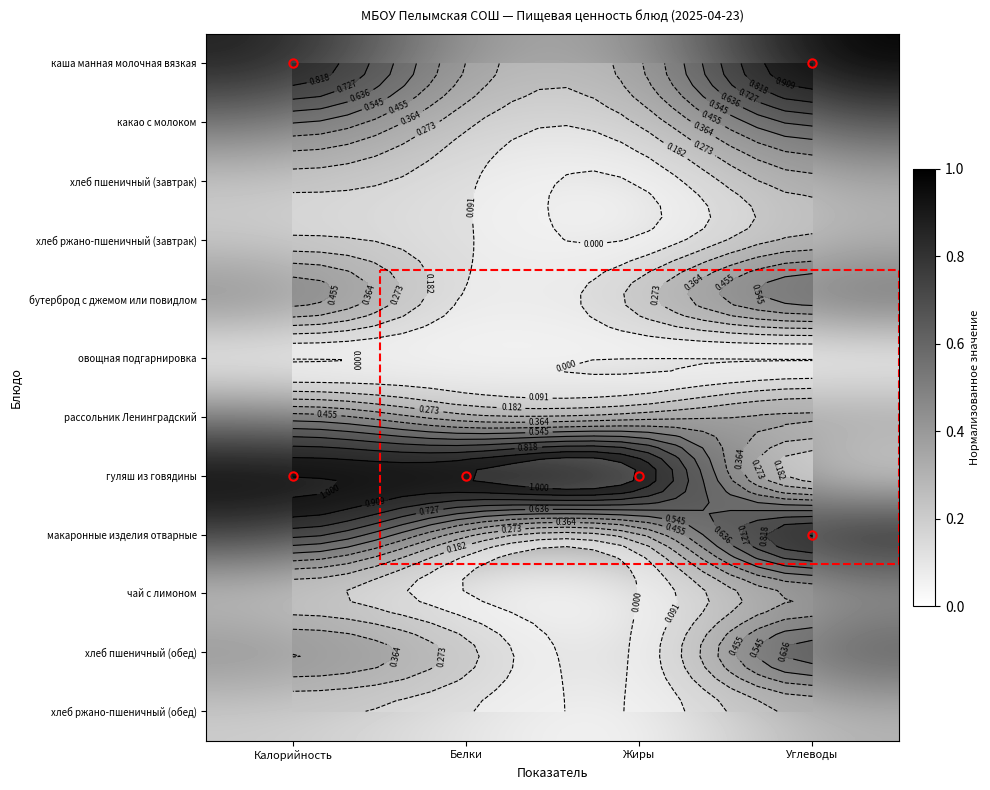

What is the sum of the макаронные изделия отварные values at Углеводы and Белки?

1.2